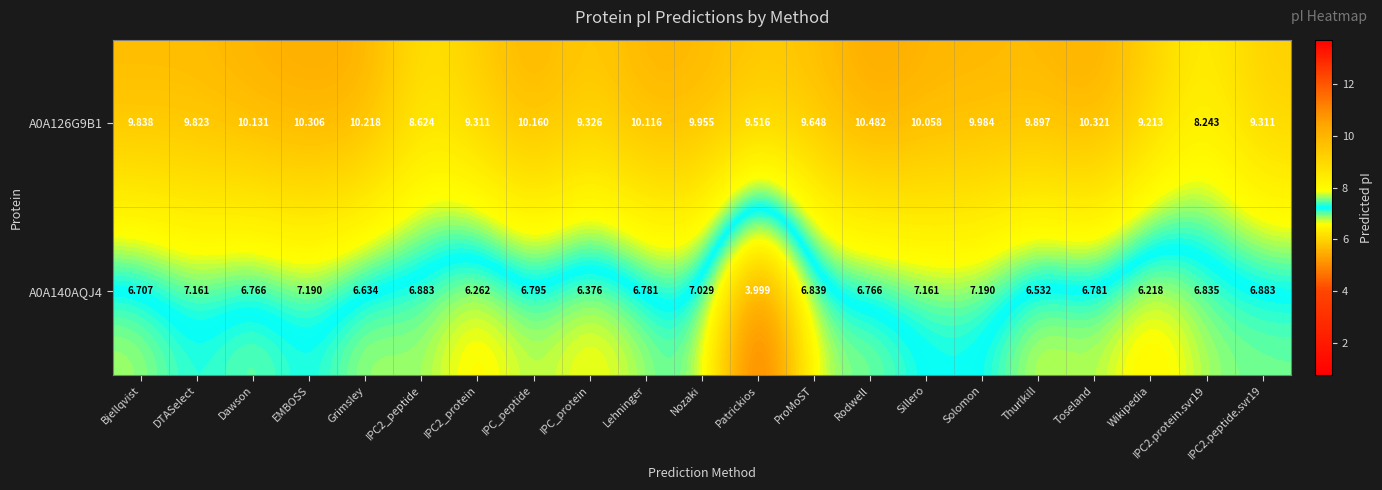

Which series has the largest range (max minus min)?

A0A140AQJ4